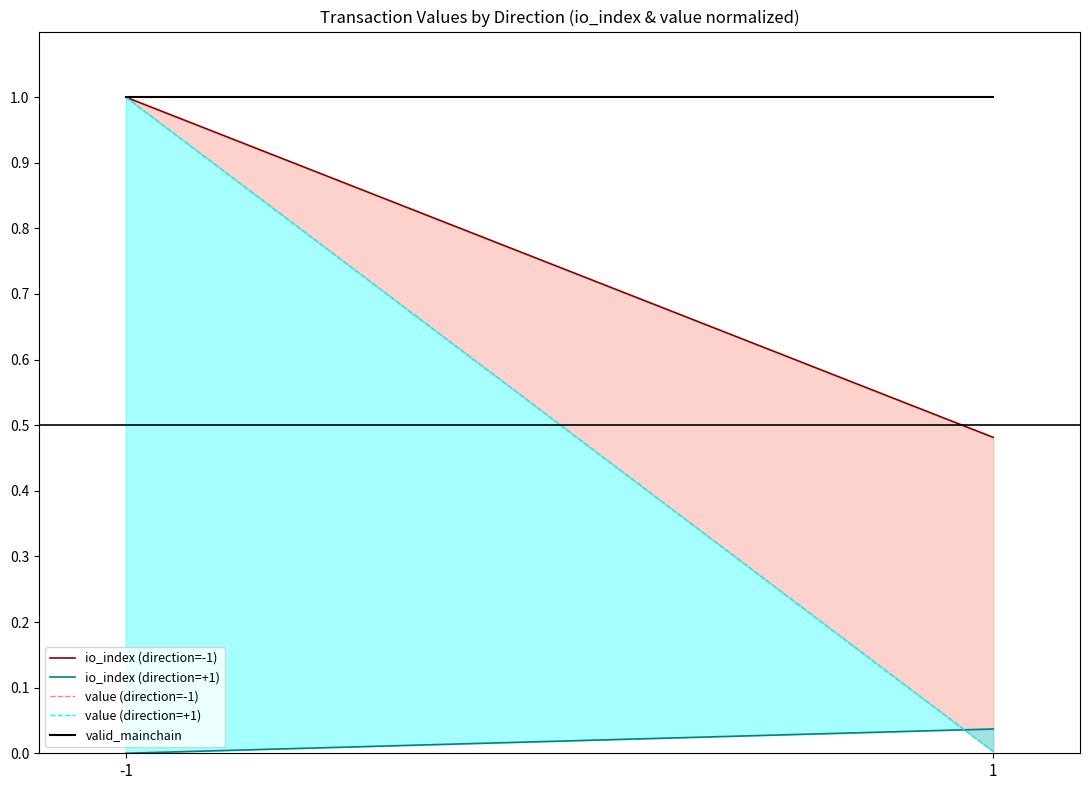

What is the difference between the value (direction=-1) values at -1 and 1?

1.0